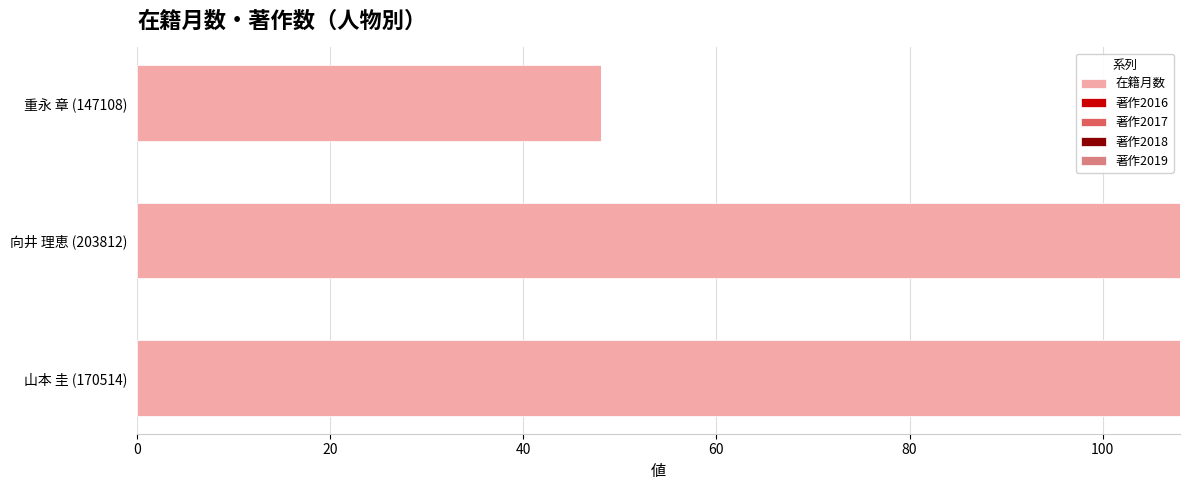

What is the value of the 1st bar from the top?

48